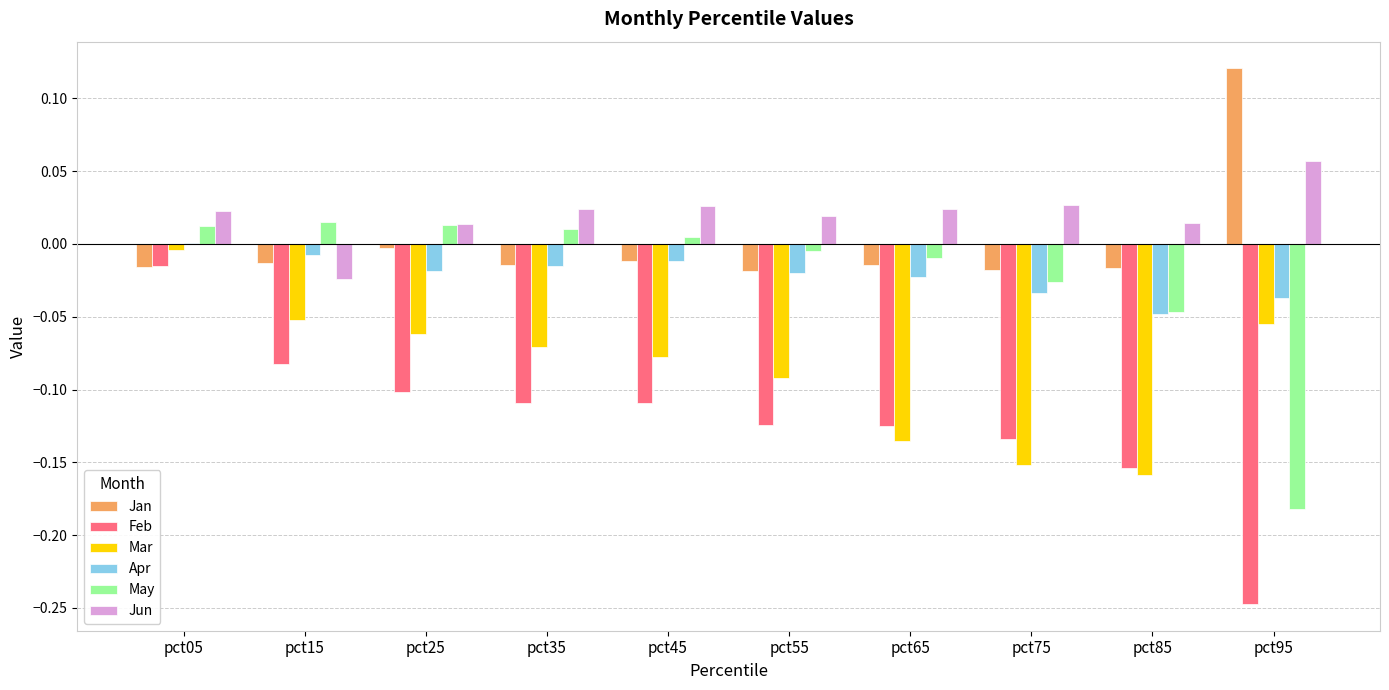

What are all the series names shown in the legend?

Jan, Feb, Mar, Apr, May, Jun